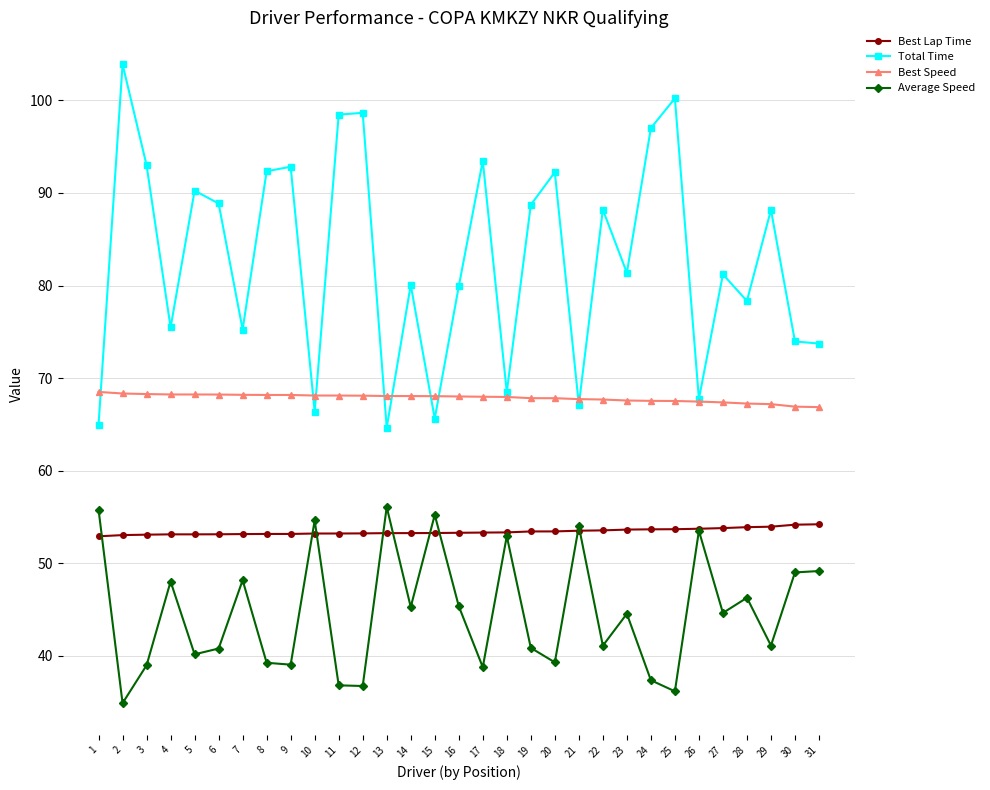

The Total Time series shows 107.4 at 27. True or false?

False